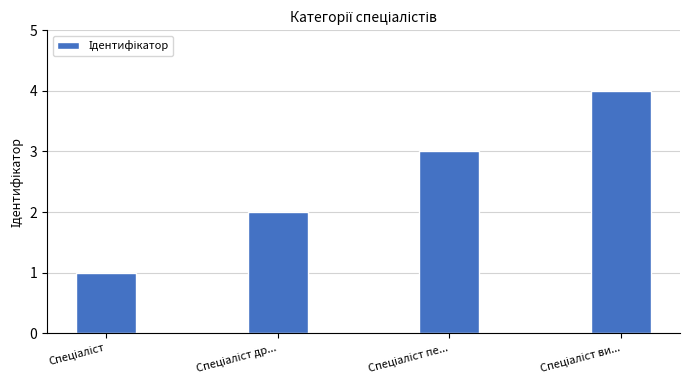

What is the greatest value displayed?

4